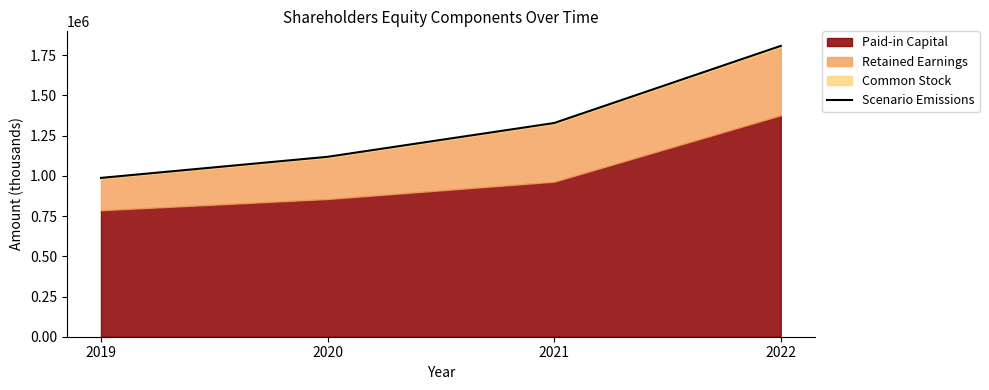

Rank the categories by value from highest to lowest.

2022, 2021, 2020, 2019